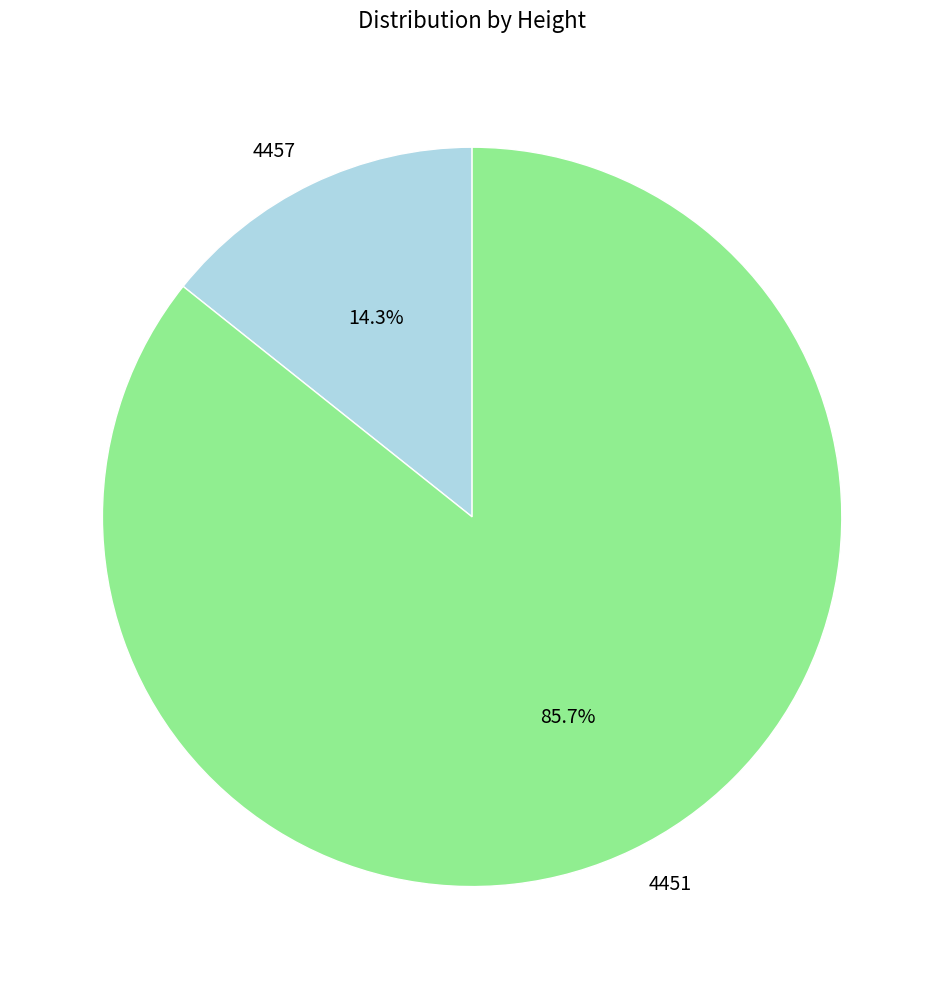

The 4457 slice represents 27% of the pie. True or false?

False